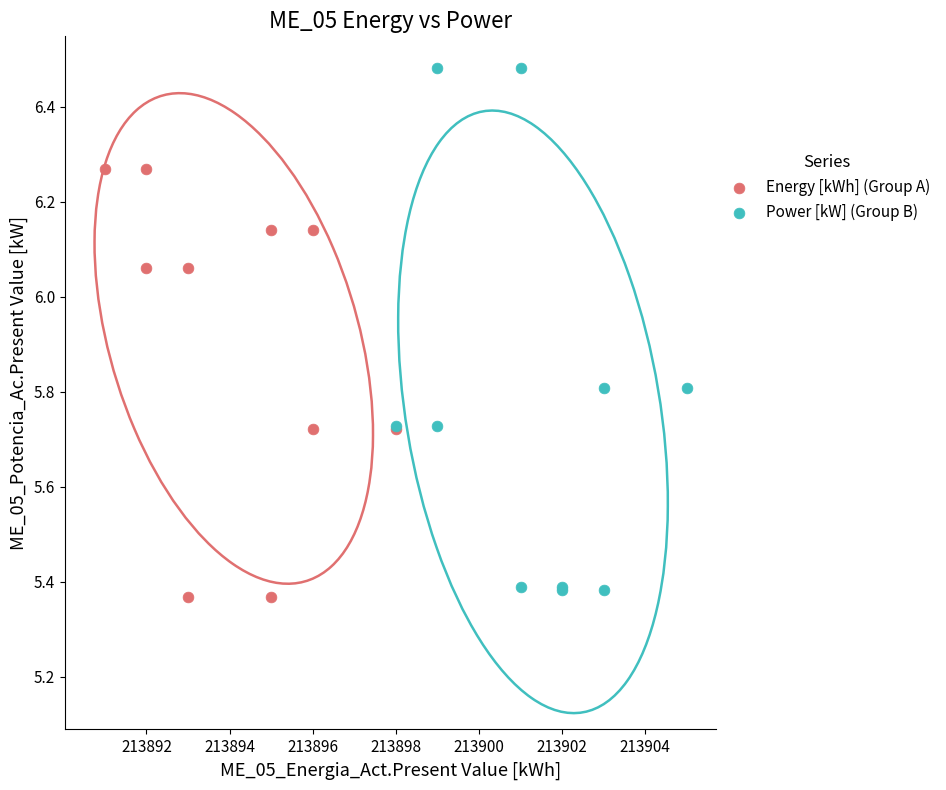

Which series reaches the maximum Y coordinate?

Power [kW] (Group B)